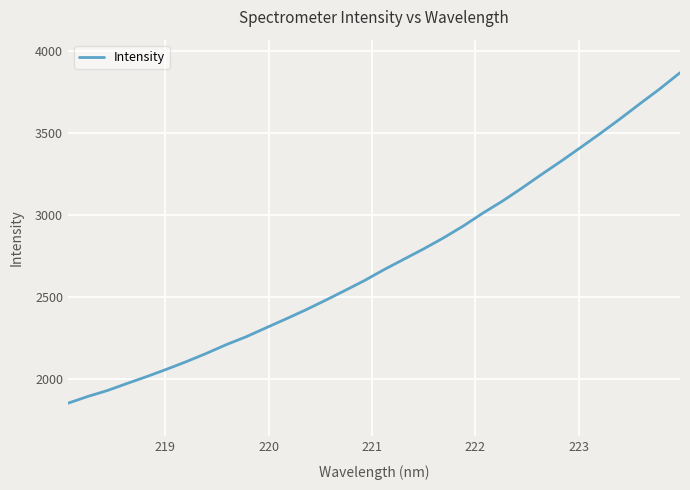

What is the greatest value displayed?

3867.0